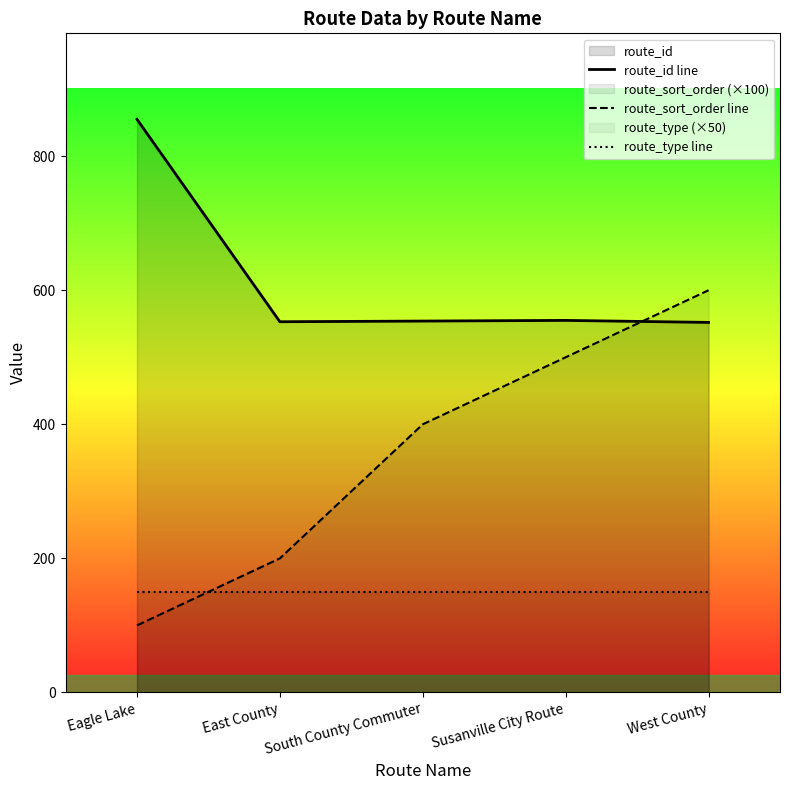

Reading left to right, what are all the values shown in this chart?

route_id line: 855	553	554	555	552
route_sort_order line: 100	200	400	500	600
route_type line: 150	150	150	150	150